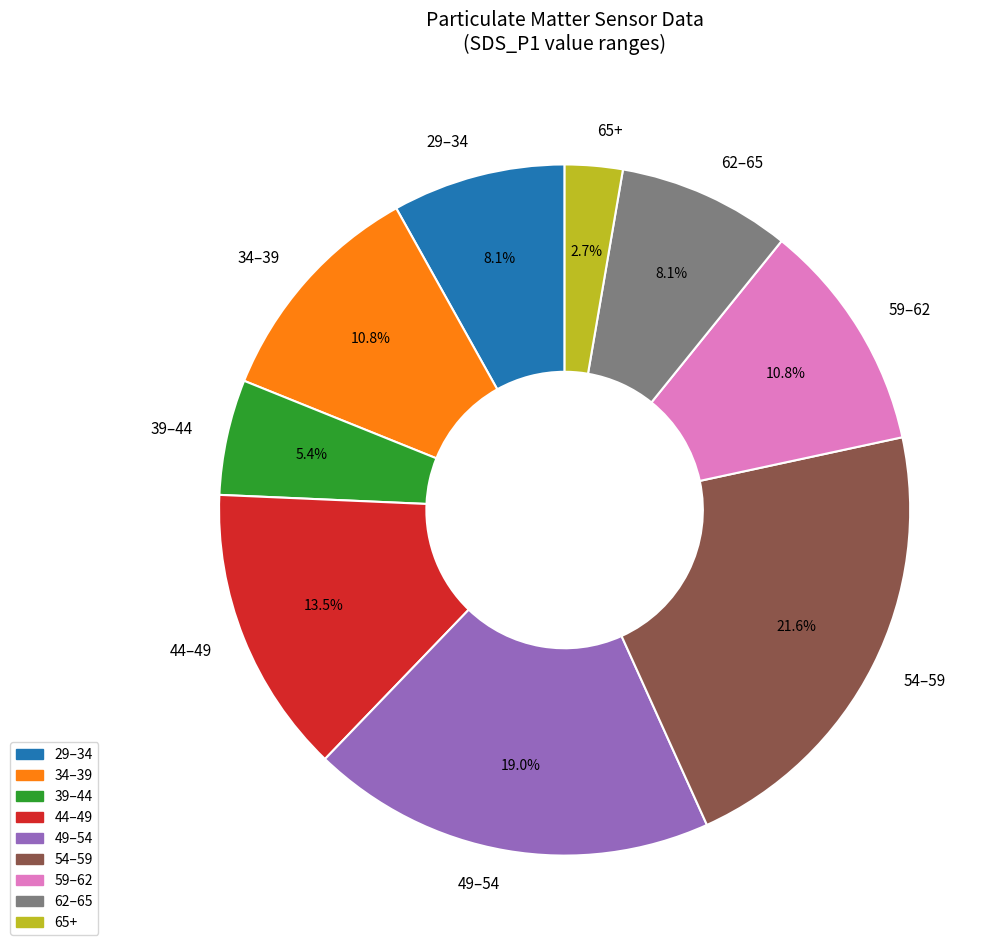

Which slice is the smallest?

65+